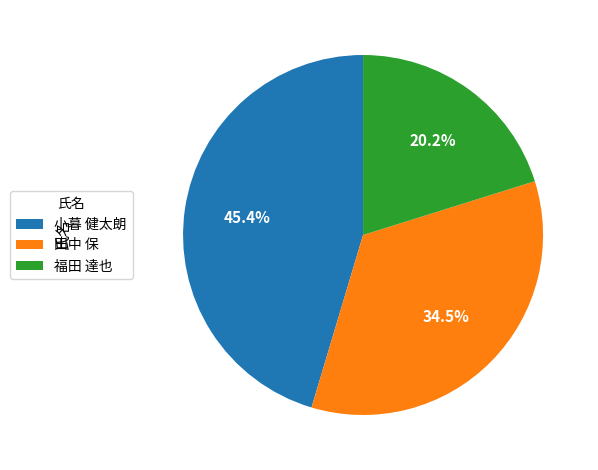

Count the number of slices in the pie.

3